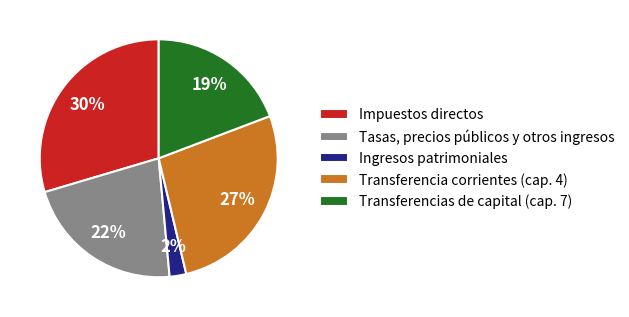

What is the largest slice in the pie chart?

Impuestos directos